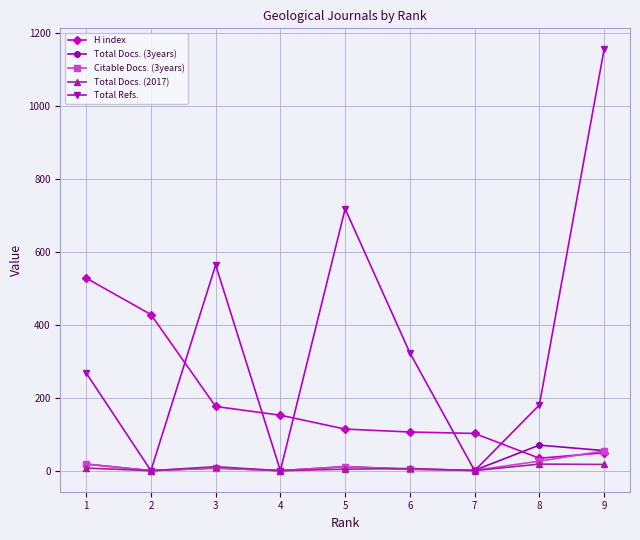

Which series has the widest spread of values?

Total Refs.